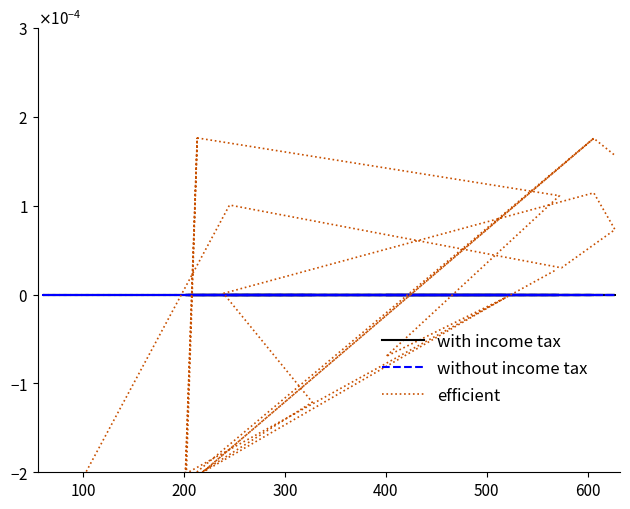

True or false: with income tax has more than 0 interior local peaks.

False